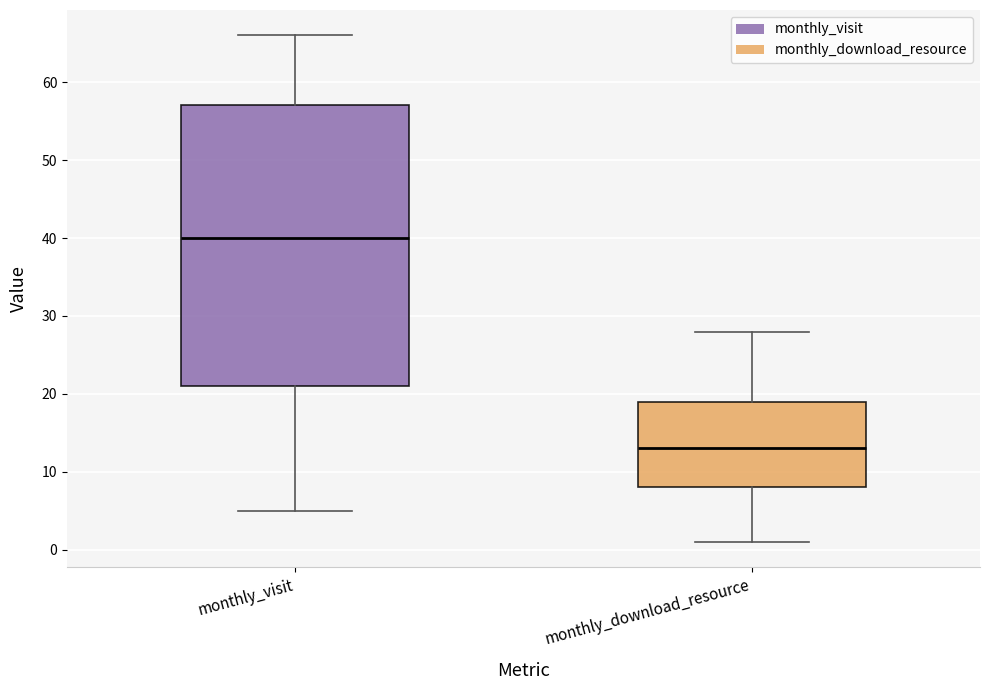

Which box is the tallest, from its lower edge to its upper edge?

monthly_visit